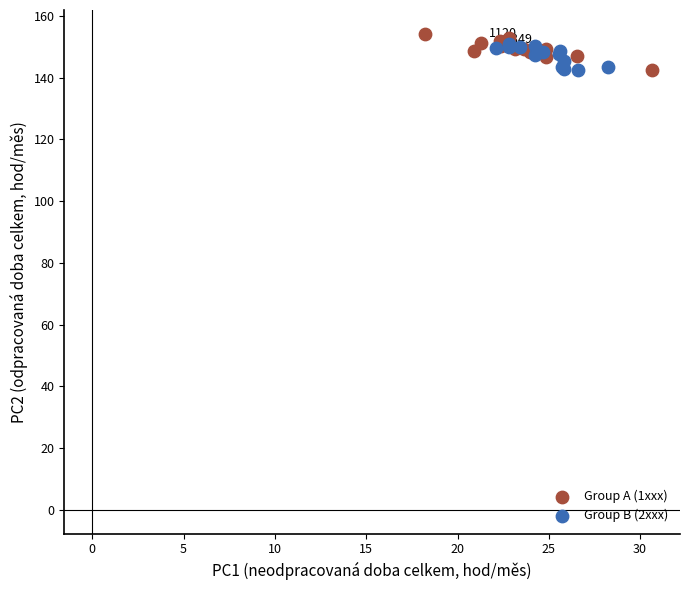

What are all the series names shown in the legend?

Group A (1xxx), Group B (2xxx)